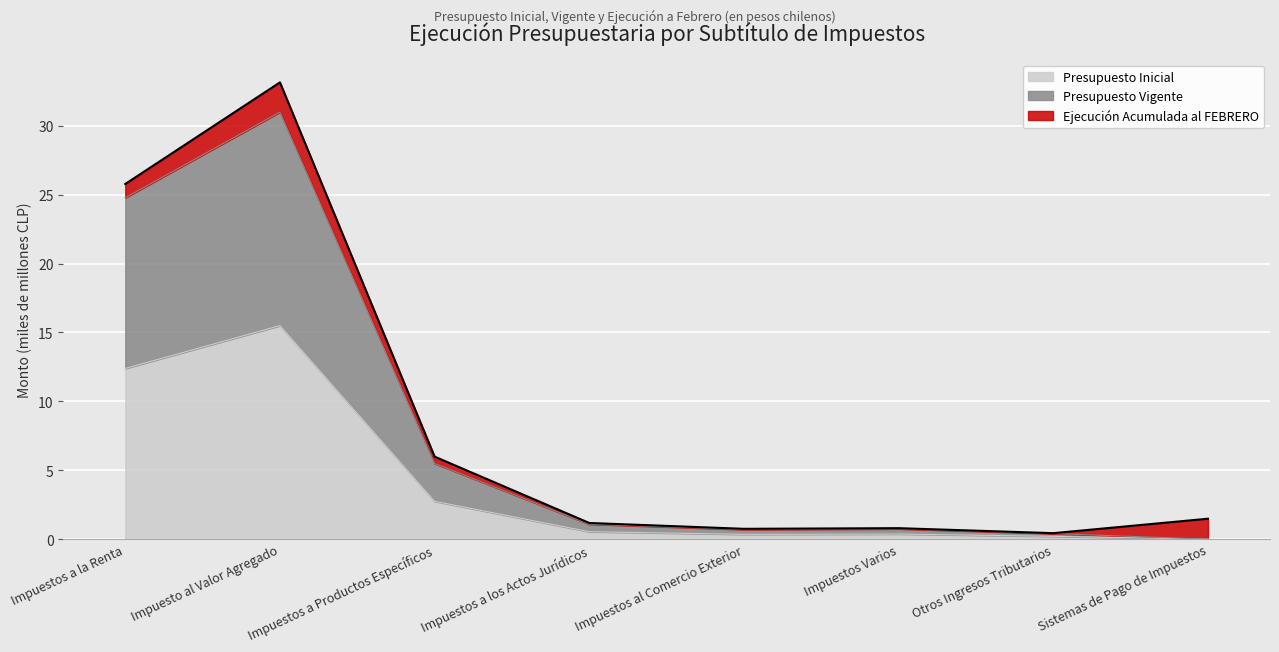

What is the label of the 7th point from the left?

Otros Ingresos Tributarios